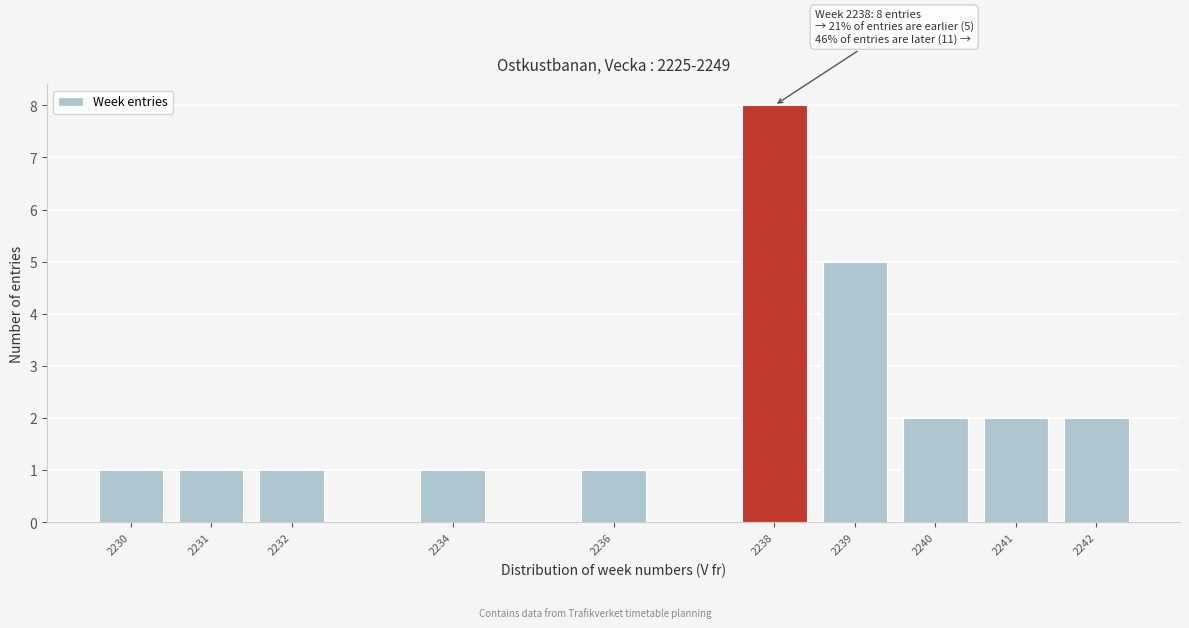

Reading left to right, list all the values displayed in this chart.

2230=1	2231=1	2232=1	2234=1	2236=1	2238=8	2239=5	2240=2	2241=2	2242=2